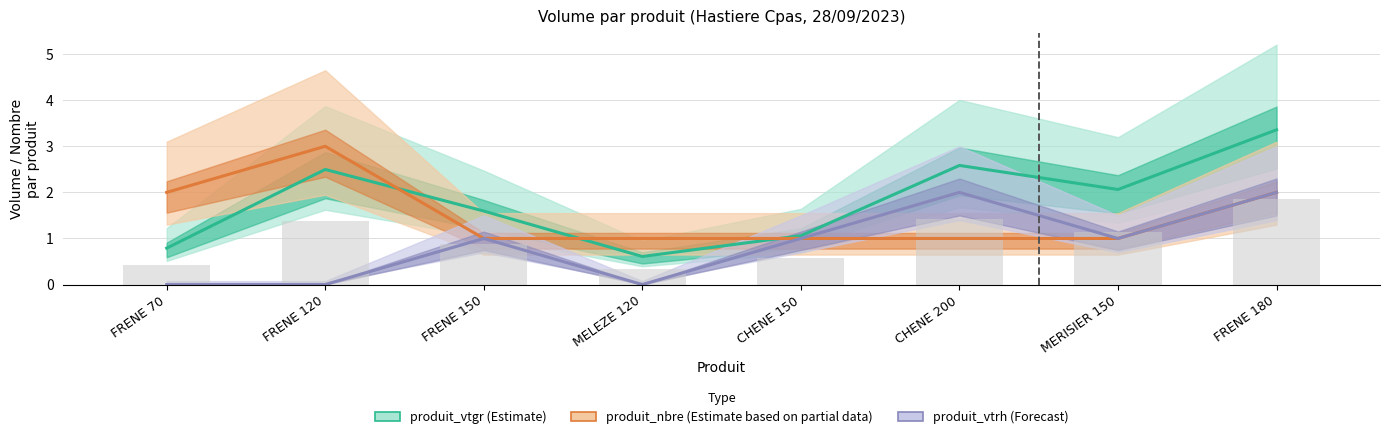

What are all the series names shown in the legend?

produit_vtgr (Estimate), produit_nbre (Estimate based on partial data), produit_vtrh (Forecast)